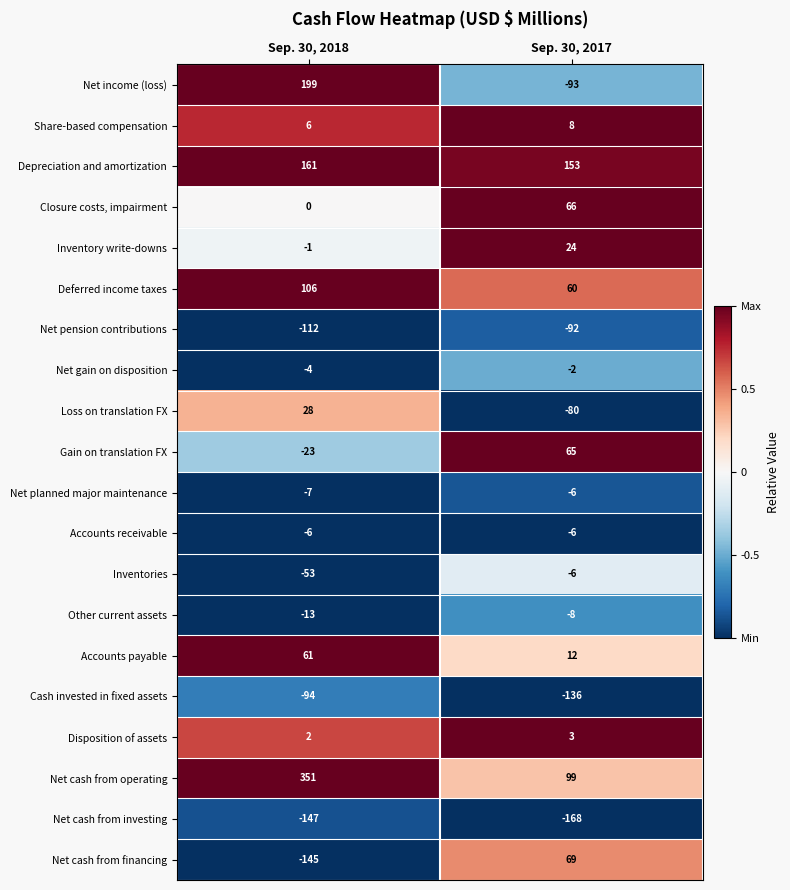

Where is Inventories nearest to the value -29?

Sep. 30, 2017